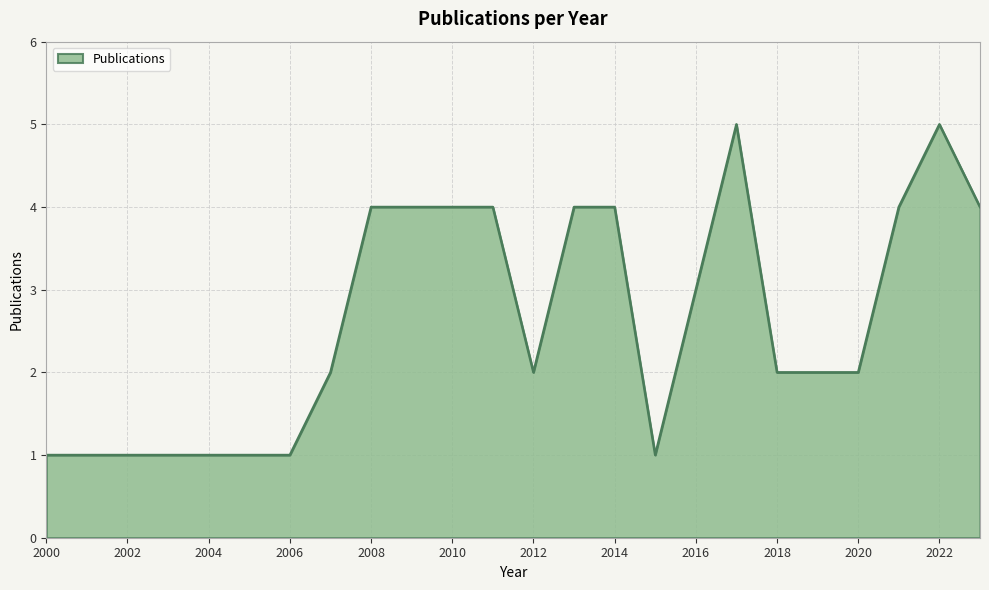

What is the difference between the maximum and minimum values?

4